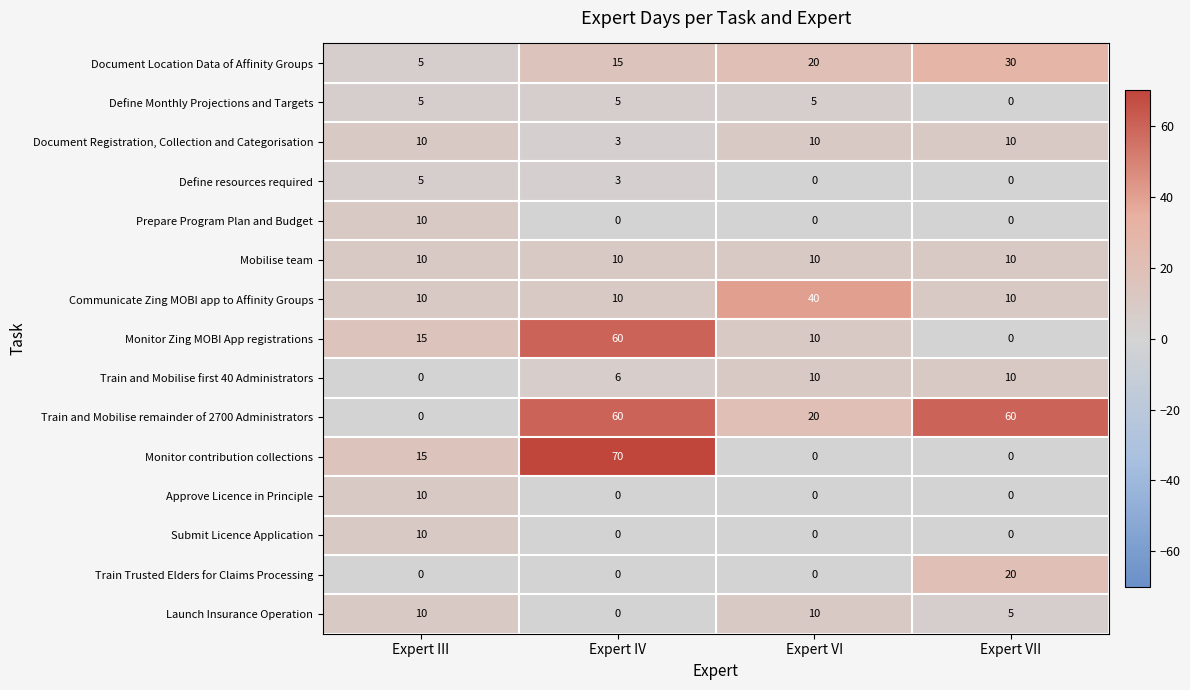

What is the maximum value shown in the chart?

70